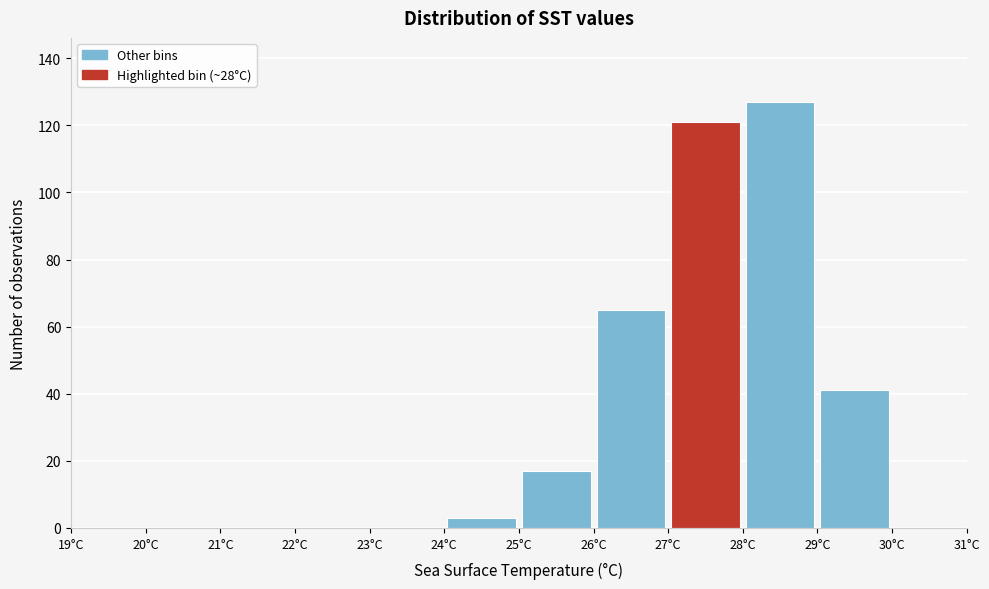

Reading left to right, list every bar in this chart as the range it spans on the x-axis followed by its height. The values are not printed on the chart, so give them approximately, as read against the axis.

19 to 20: 0
20 to 21: 0
21 to 22: 0
22 to 23: 0
23 to 24: 0
24 to 25: 4
25 to 26: 18
26 to 27: 66
27 to 28: 122
28 to 29: 128
29 to 30: 42
30 to 31: 0